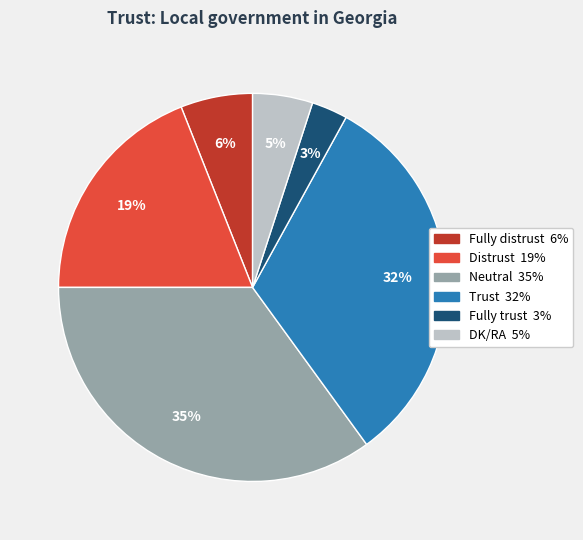

Is it true that Trust is 18% of the pie?

False